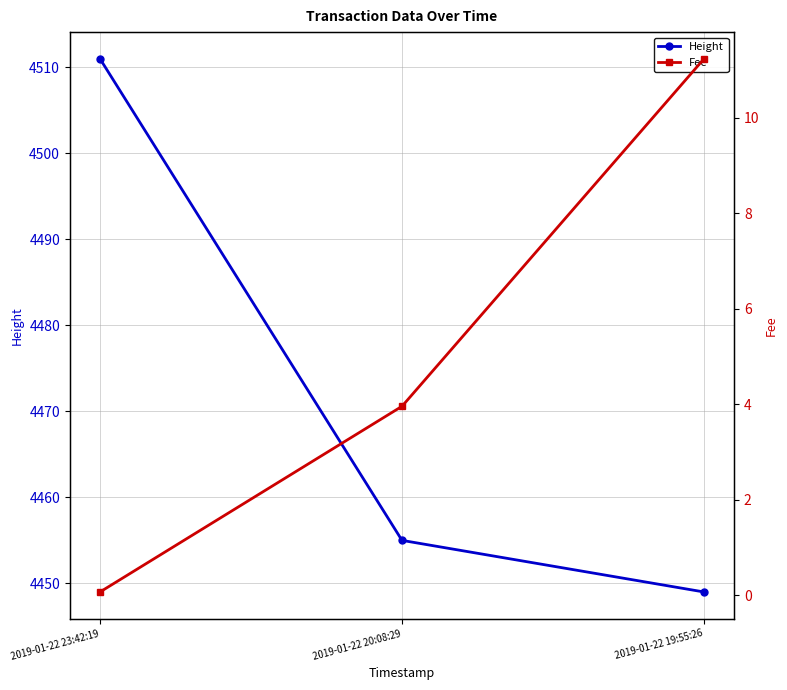

Between 2019-01-22 23:42:19 and 2019-01-22 19:55:26, which series saw the biggest shift?

Height